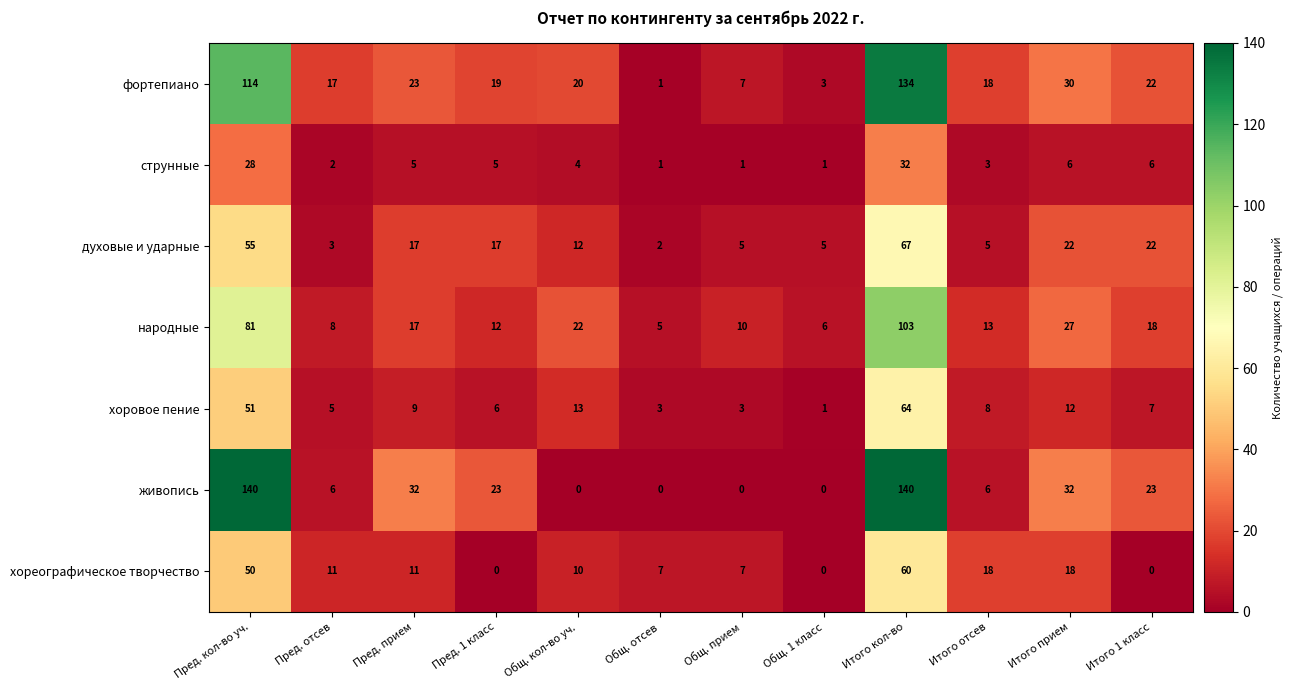

What is the total value across all series at Общ. прием?

33